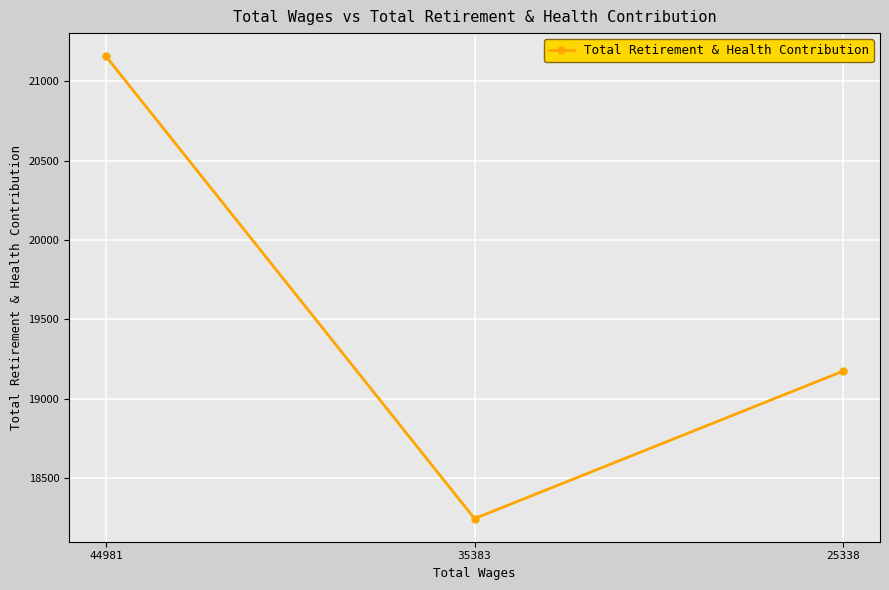

Reading left to right, transcribe all the data shown in this chart.

21158	18246	19175